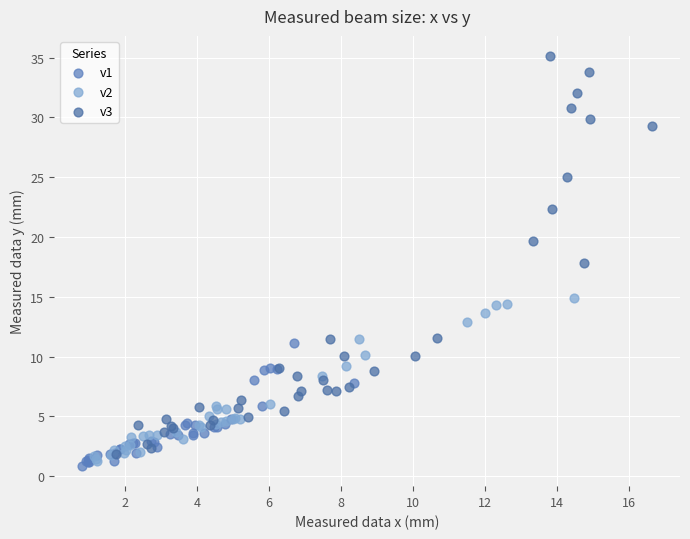

Which series has the widest spread of Y values?

v3